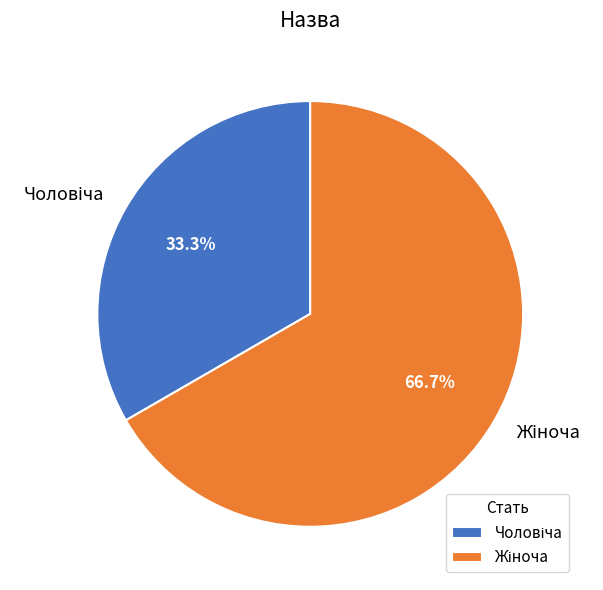

Is there any slice that represents more than half of the pie?

Yes